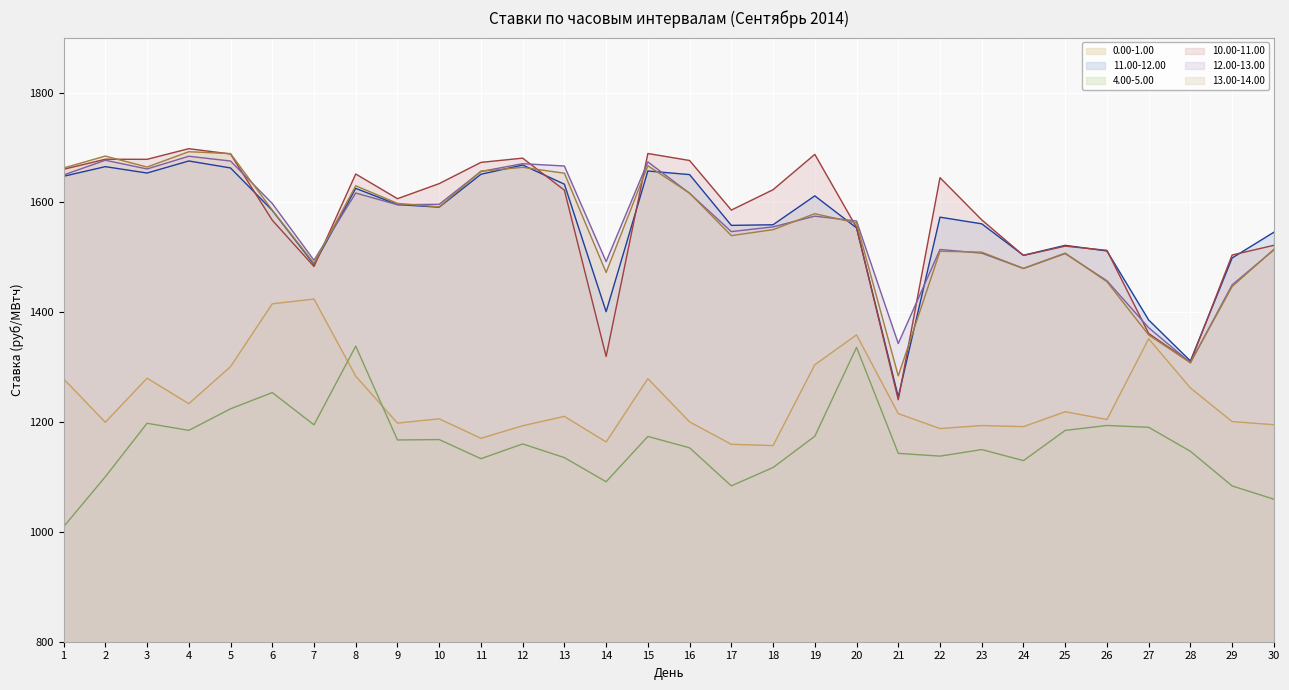

Which series changed the most between 21 and 28?

10.00-11.00